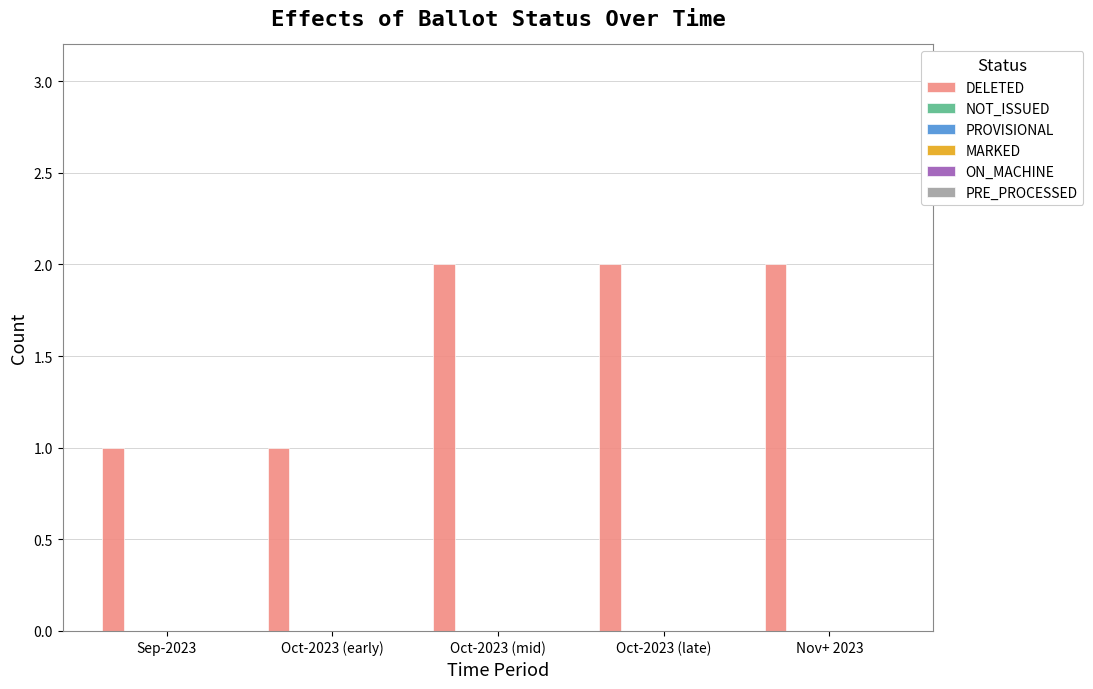

What is the sum of all values?

8